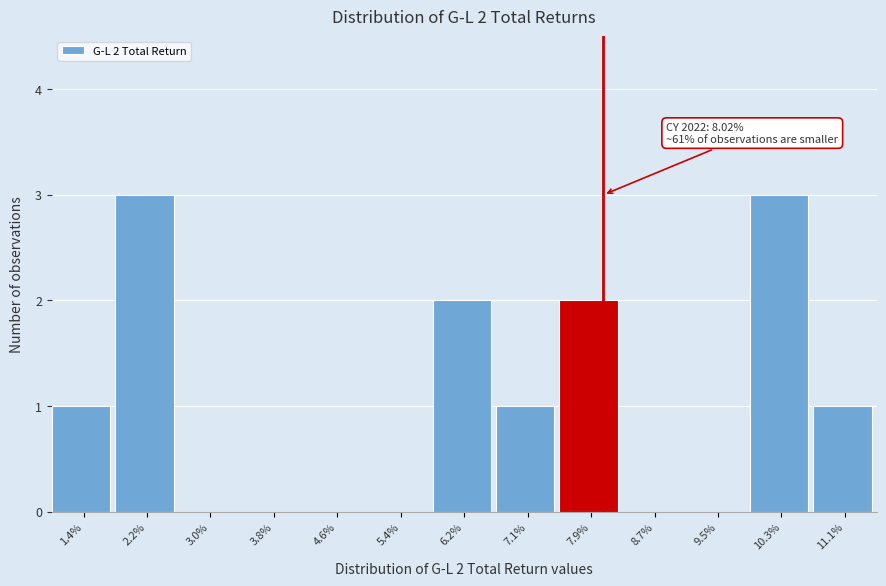

Reading left to right, extract all data points from this chart.

1.4%=1	2.2%=3	3.0%=0	3.8%=0	4.6%=0	5.4%=0	6.2%=2	7.1%=1	7.9%=2	8.7%=0	9.5%=0	10.3%=3	11.1%=1